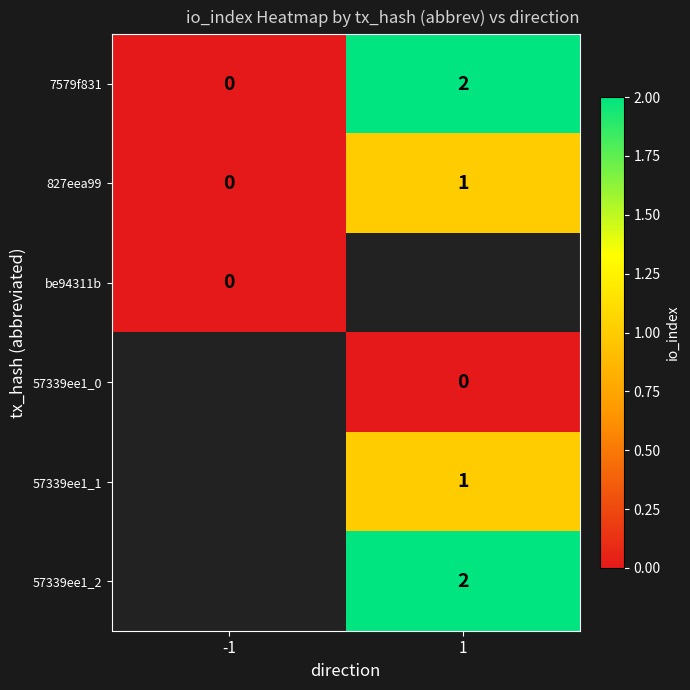

The value of 7579f831 at -1 is 1. True or false?

False